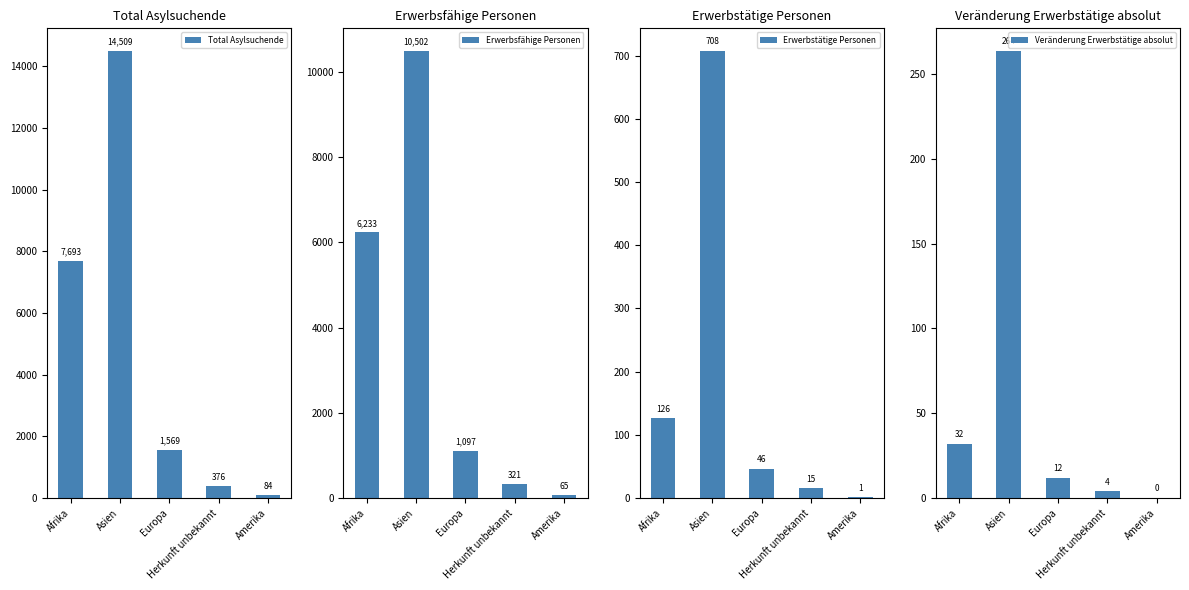

Reading left to right, extract all data points from this chart.

Total Asylsuchende: Afrika=7693	Asien=14509	Europa=1569	Herkunft unbekannt=376	Amerika=84
Erwerbsfähige Personen: Afrika=6233	Asien=10502	Europa=1097	Herkunft unbekannt=321	Amerika=65
Erwerbstätige Personen: Afrika=126	Asien=708	Europa=46	Herkunft unbekannt=15	Amerika=1
Veränderung Erwerbstätige absolut: Afrika=32	Asien=264	Europa=12	Herkunft unbekannt=4	Amerika=0